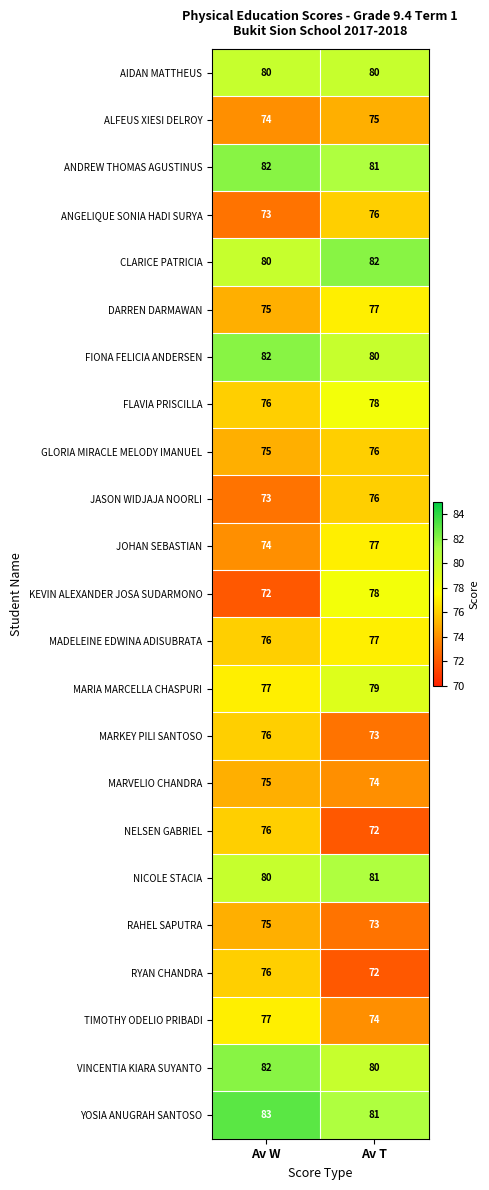

What is the sum of all FLAVIA PRISCILLA values?

154